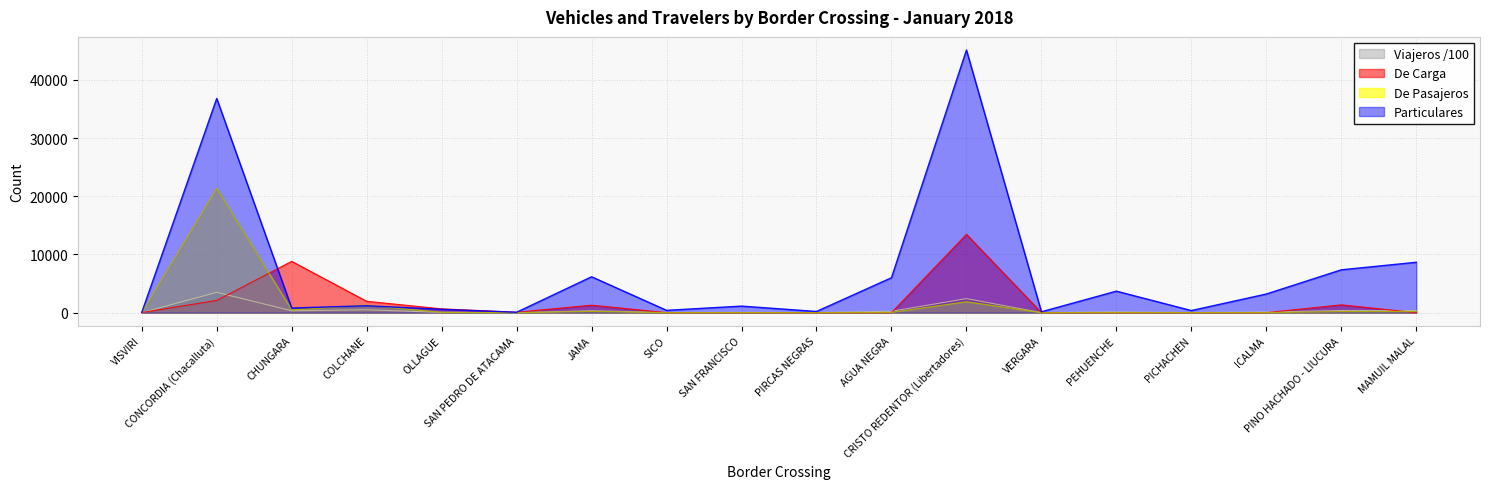

At which category is the sum across all series the highest?

CONCORDIA (Chacalluta)